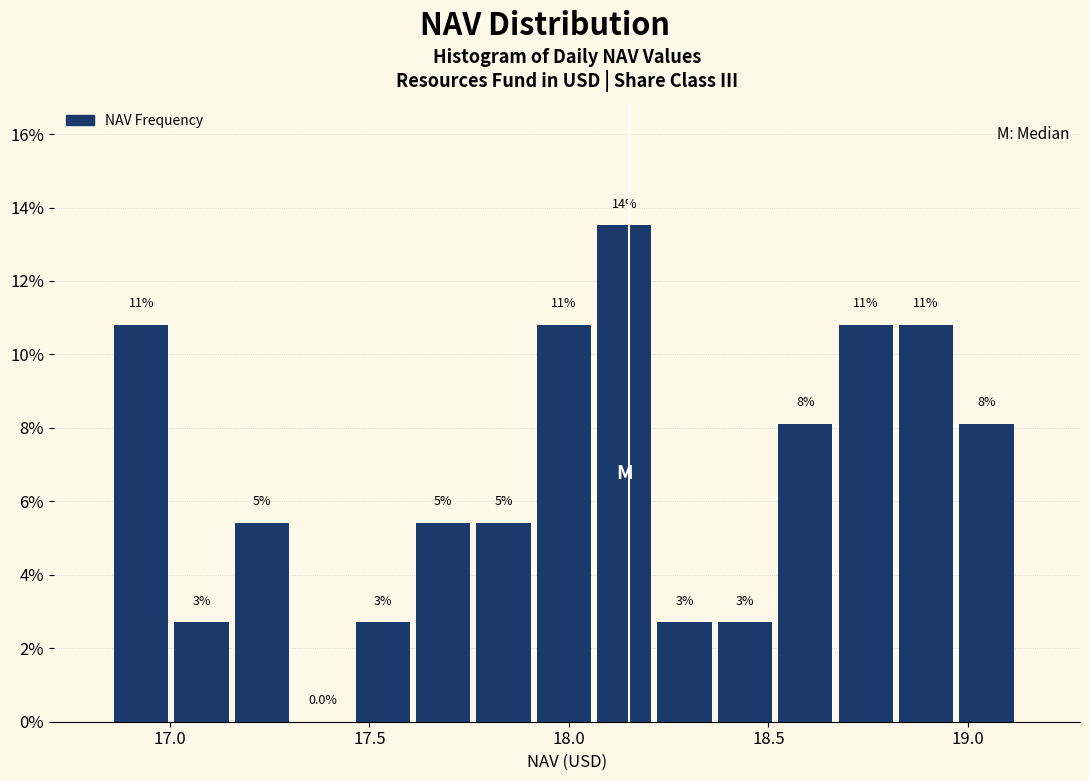

Around what value on the x-axis is the tallest bar? Give the approximate position of its centre, as read against the axis.

18.15